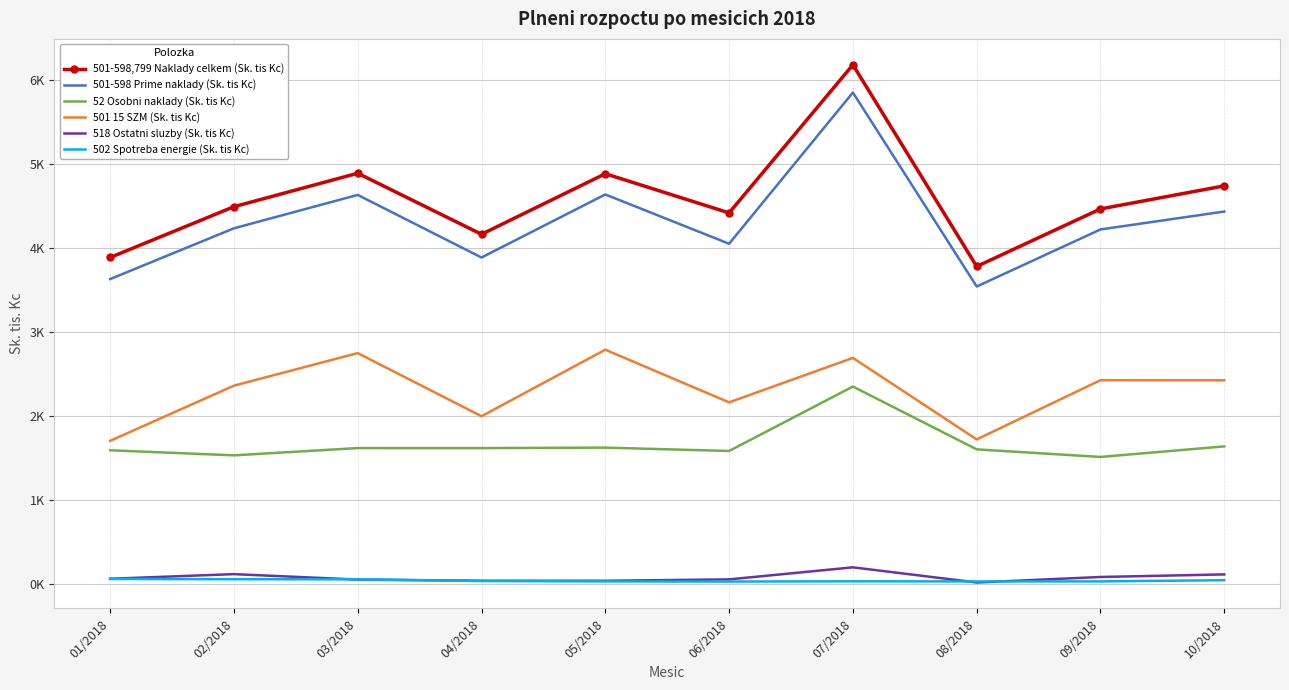

Reading left to right, list all the values displayed in this chart.

501-598,799 Naklady celkem (Sk. tis Kc): 01/2018=3889.8	02/2018=4494.2	03/2018=4892.6	04/2018=4166.2	05/2018=4886.8	06/2018=4420.5	07/2018=6183.7	08/2018=3783.1	09/2018=4467.9	10/2018=4742.4
501-598 Prime naklady (Sk. tis Kc): 01/2018=3632.7	02/2018=4237.1	03/2018=4634.6	04/2018=3889.5	05/2018=4640.2	06/2018=4053.2	07/2018=5853.4	08/2018=3544.4	09/2018=4223.6	10/2018=4436.9
52 Osobni naklady (Sk. tis Kc): 01/2018=1594.9	02/2018=1534.7	03/2018=1621.3	04/2018=1621.0	05/2018=1626.7	06/2018=1586.6	07/2018=2353.7	08/2018=1605.8	09/2018=1515.7	10/2018=1641.4
501 15 SZM (Sk. tis Kc): 01/2018=1707.2	02/2018=2364.2	03/2018=2751.8	04/2018=2000.3	05/2018=2792.0	06/2018=2165.5	07/2018=2694.6	08/2018=1724.4	09/2018=2429.2	10/2018=2428.2
518 Ostatni sluzby (Sk. tis Kc): 01/2018=65.6	02/2018=120.7	03/2018=55.9	04/2018=42.0	05/2018=41.8	06/2018=58.2	07/2018=201.7	08/2018=21.2	09/2018=86.9	10/2018=117.5
502 Spotreba energie (Sk. tis Kc): 01/2018=62.9	02/2018=60.3	03/2018=59.1	04/2018=38.4	05/2018=34.1	06/2018=32.4	07/2018=35.4	08/2018=33.8	09/2018=34.1	10/2018=48.7